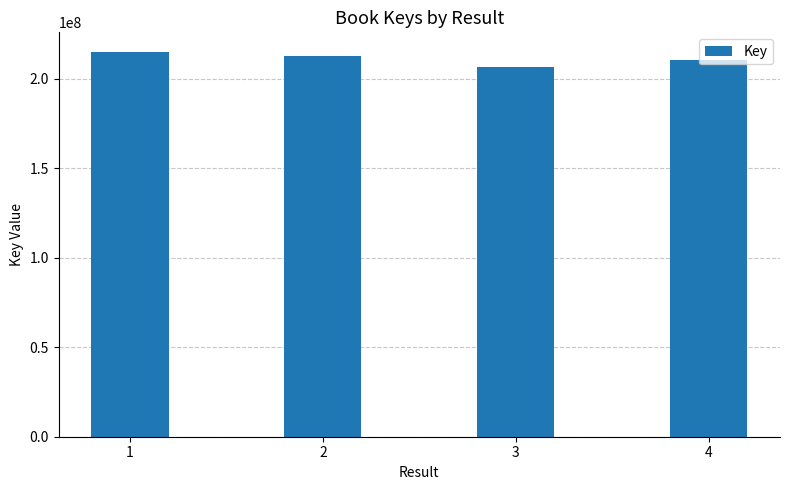

How many series are shown in this chart?

1